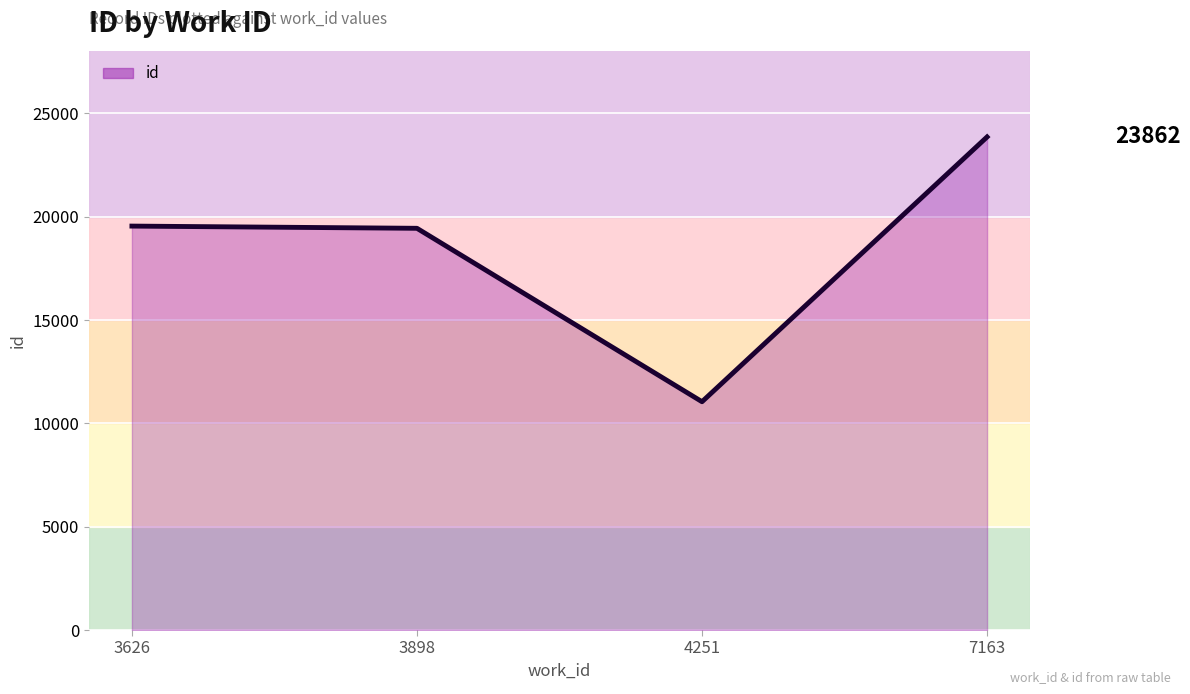

True or false: the data shows 25834 at 3626.

False